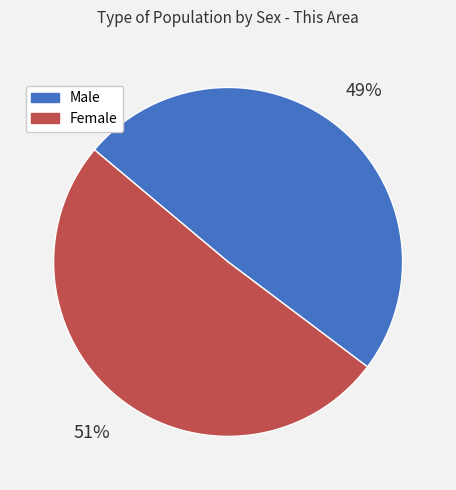

Which slice is the largest?

Female